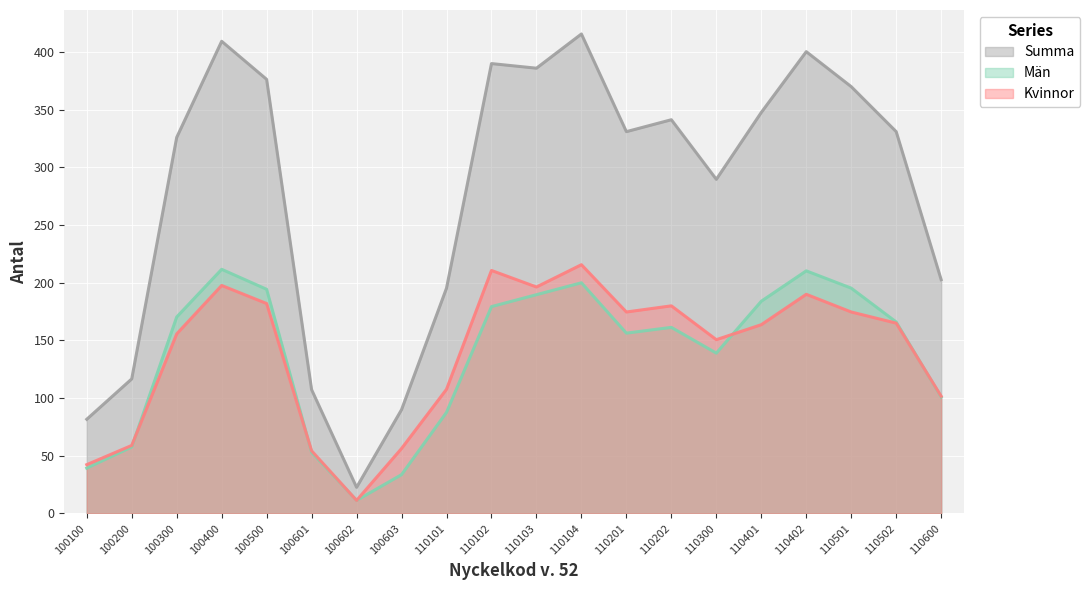

What is the difference between the Kvinnor values at 110600 and 100602?

90.3